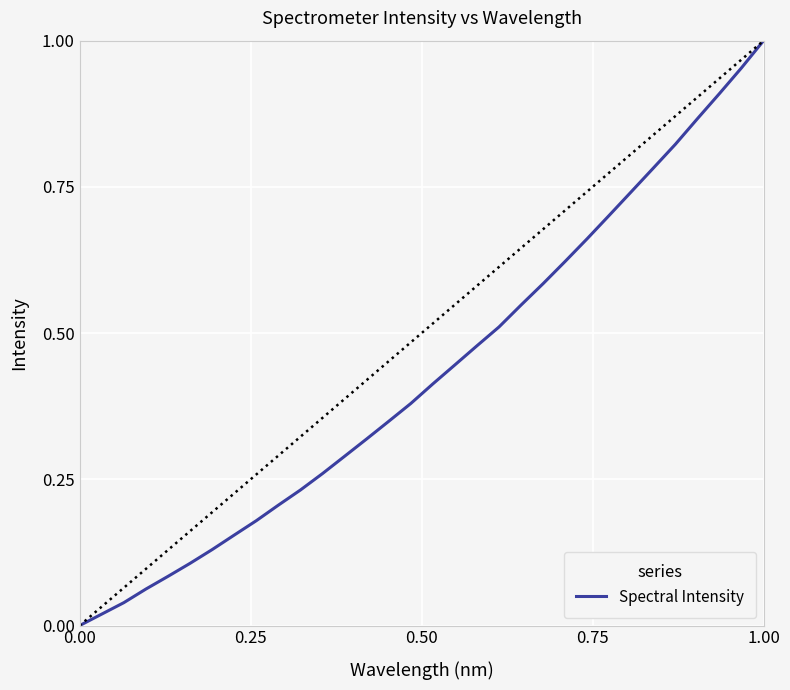

How many categories are shown in the chart?

32